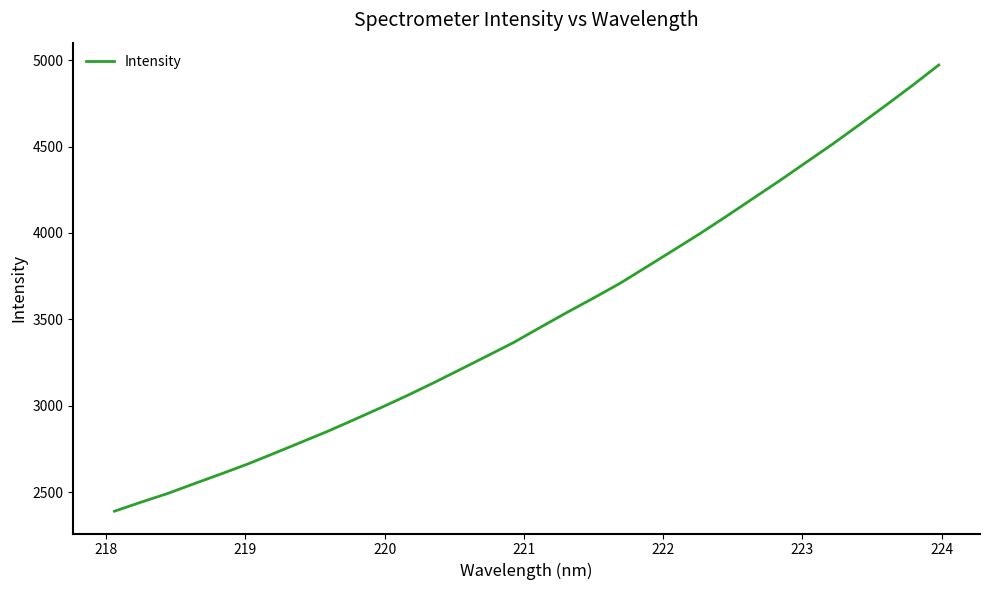

What is the smallest value displayed?

2389.1